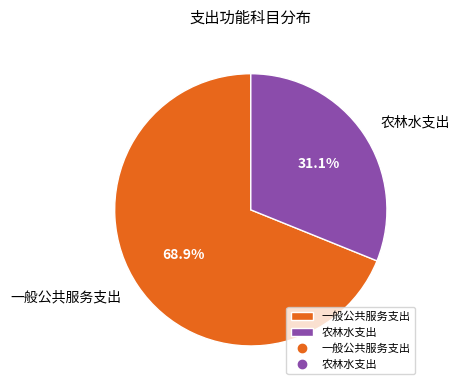

Does 农林水支出 account for over 50% of the chart?

No